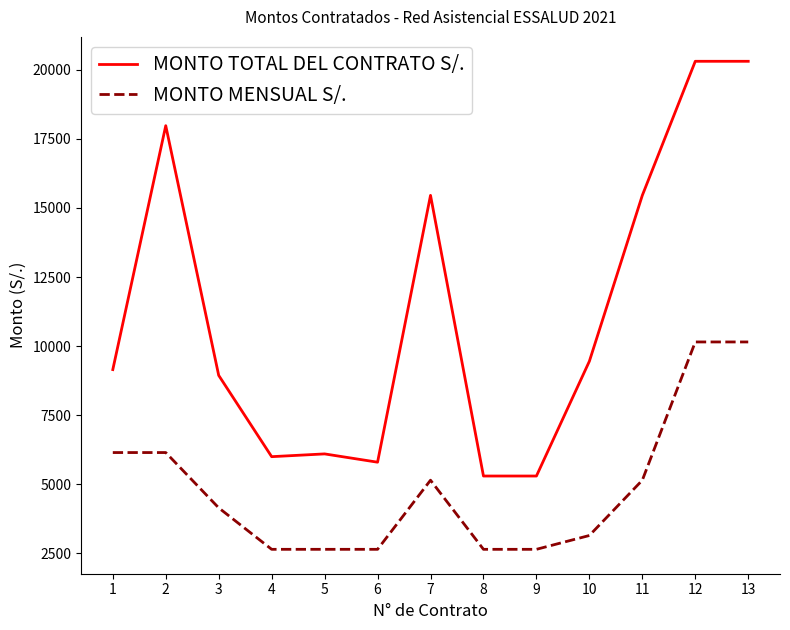

The value of MONTO TOTAL DEL CONTRATO S/. at 10 is 9453. True or false?

True